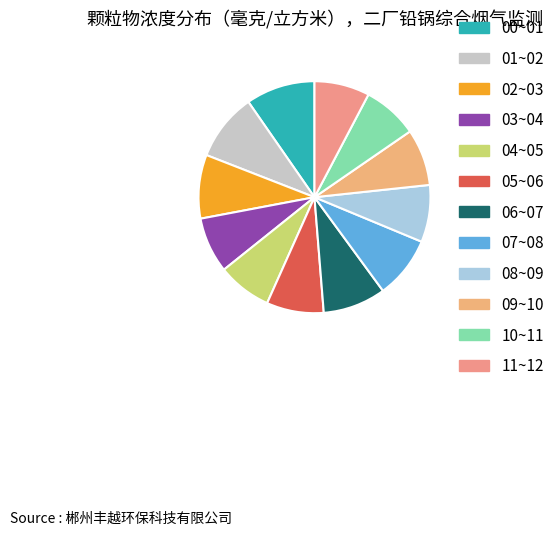

What is the ratio of the value at 10~11 to the value at 03~04?

1.0